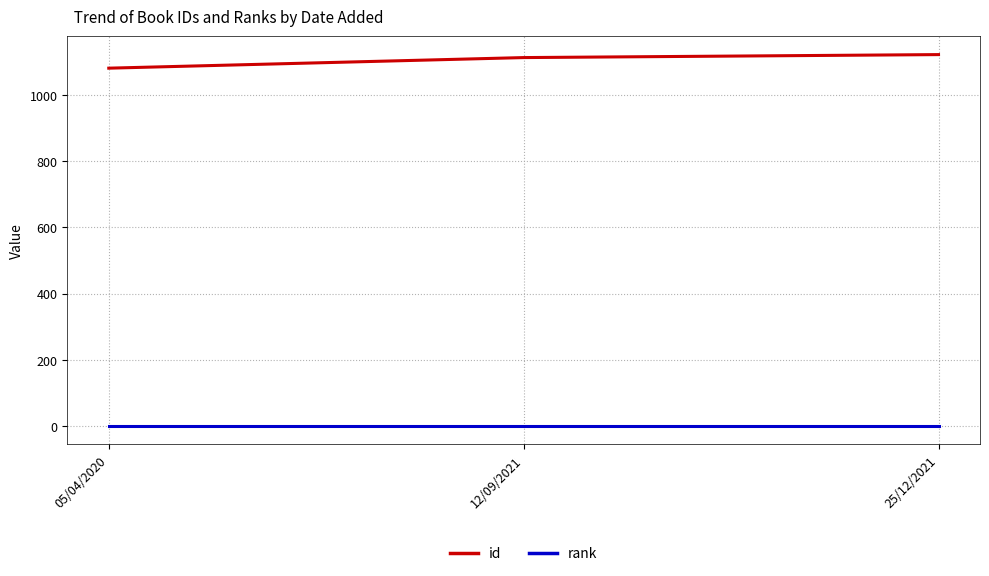

True or false: id has a value of 1888 at 25/12/2021.

False